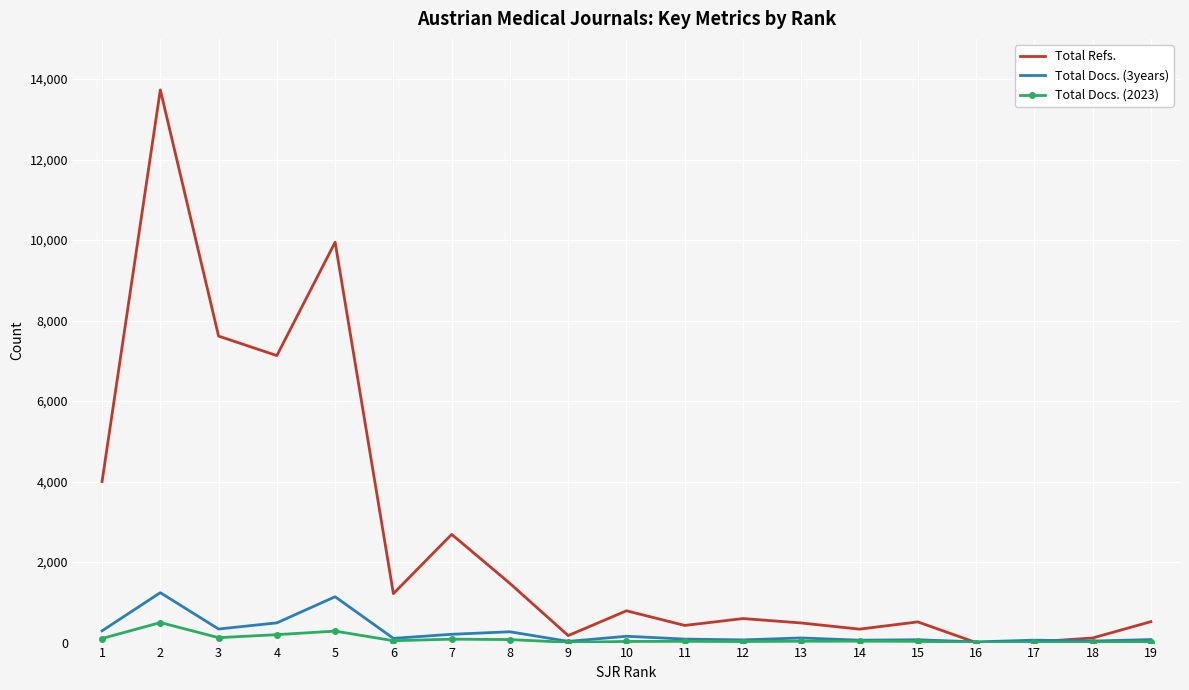

What is the sum of all Total Refs. values?

51775